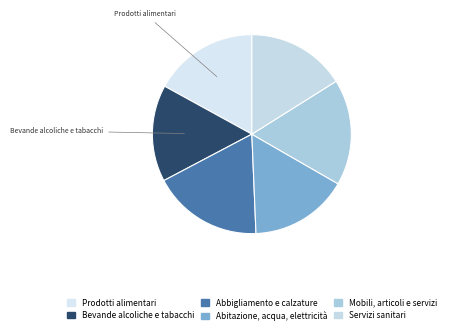

Which category has the smallest portion of the pie?

Bevande alcoliche e tabacchi